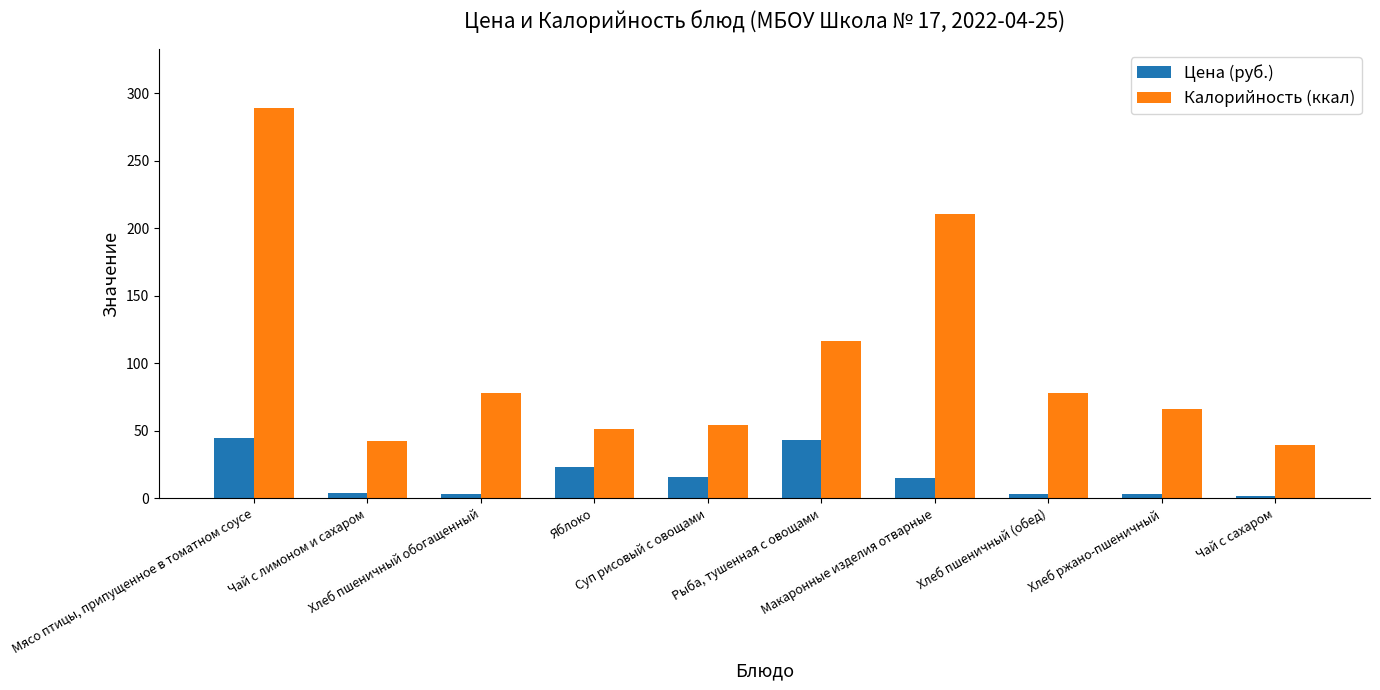

Is it true that Цена (руб.) equals 43.0 at Рыба, тушенная с овощами?

True